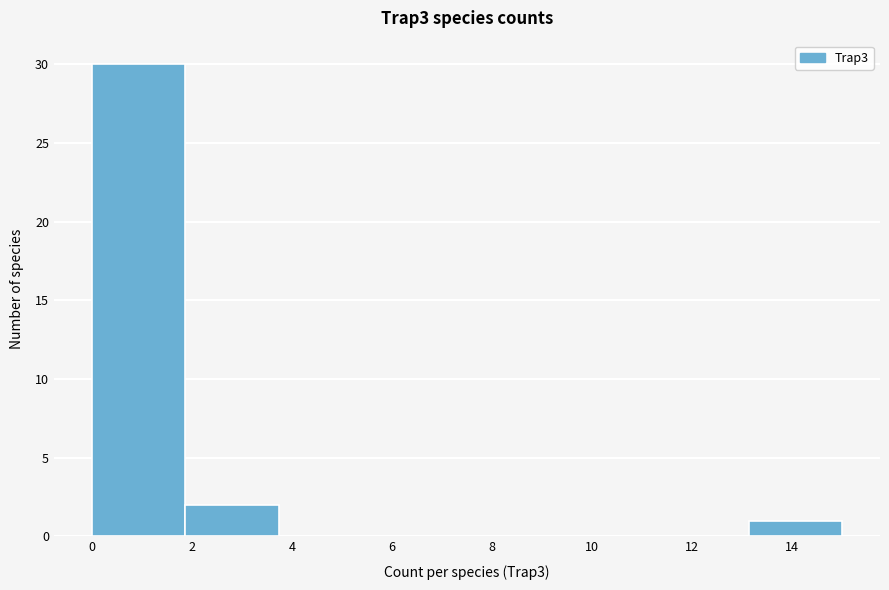

Reading left to right, transcribe this chart: for each bar, give the range it covers on the x-axis and its height. Neither the bar edges nor the heights are printed on the chart, so give them approximately, as read against the axes.

0.0 to 1.8: 30
1.8 to 3.8: 2
3.8 to 5.6: 0
5.6 to 7.6: 0
7.6 to 9.4: 0
9.4 to 11.2: 0
11.2 to 13.2: 0
13.2 to 15.0: 1